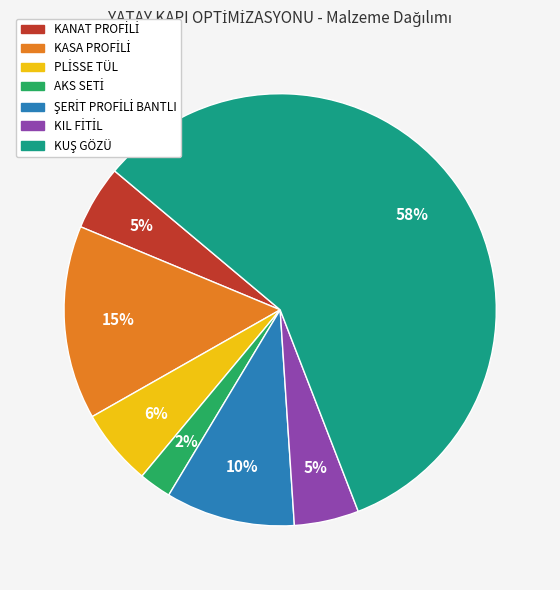

Is there a majority slice in this chart?

Yes